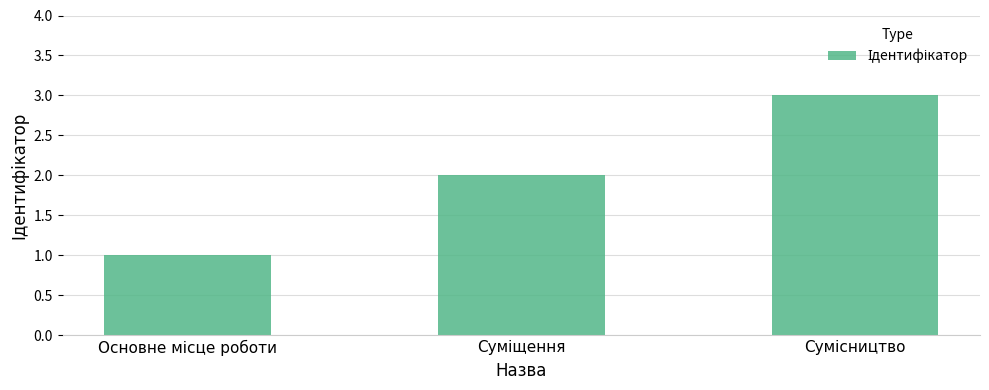

What is the minimum value shown in the chart?

1